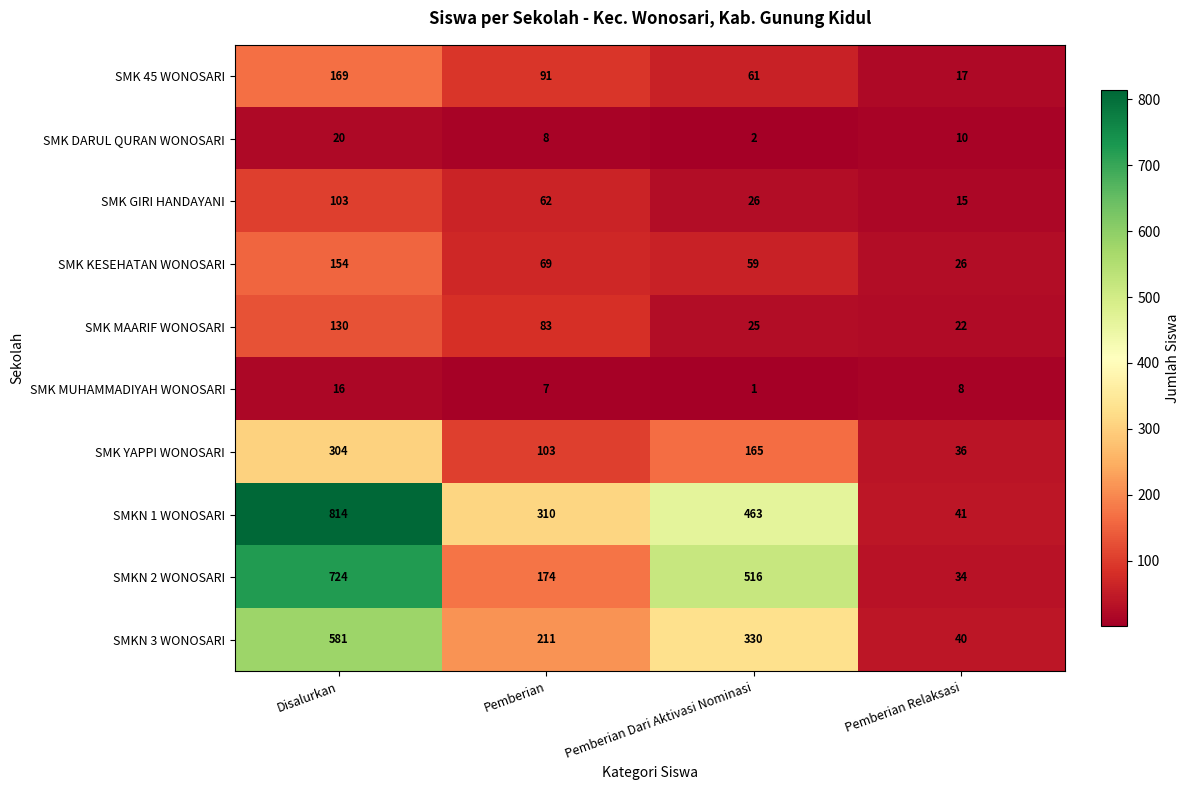

What is the spread (max minus min) of values at Disalurkan?

798